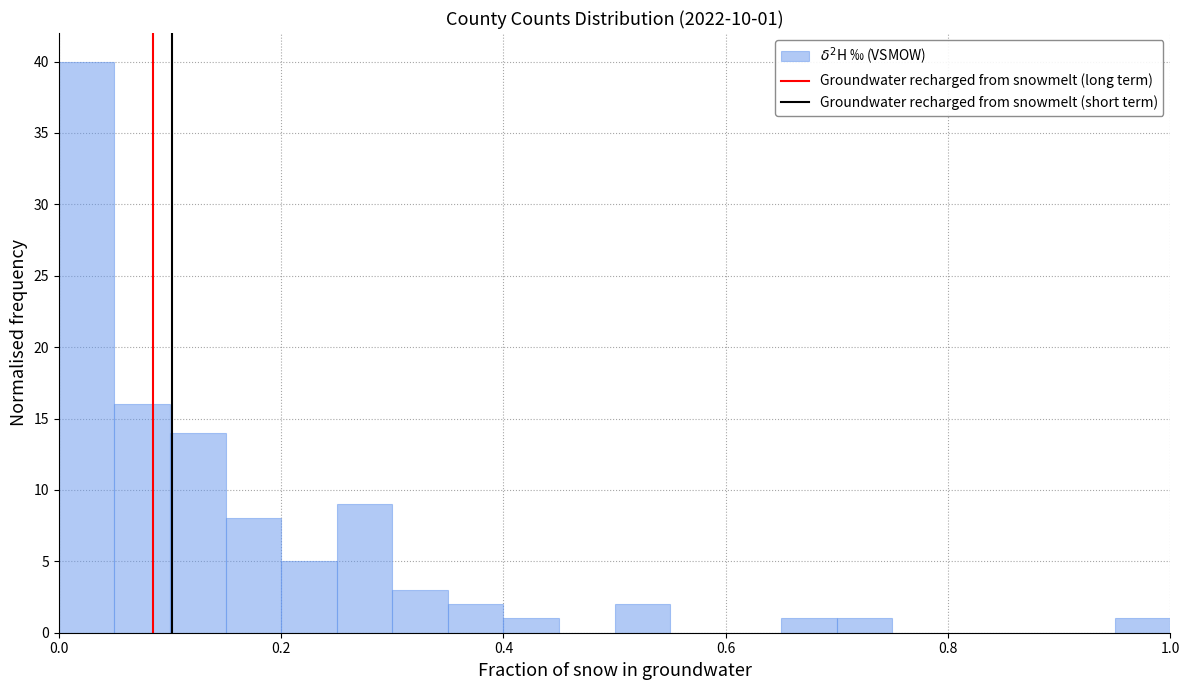

Read against the x-axis, roughly where is the centre of the tallest bar?

0.02